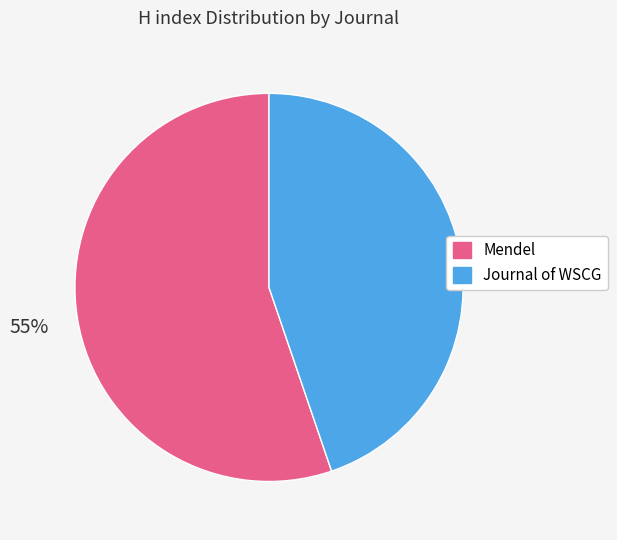

Is the sum of Mendel and Journal of WSCG greater than half?

Yes